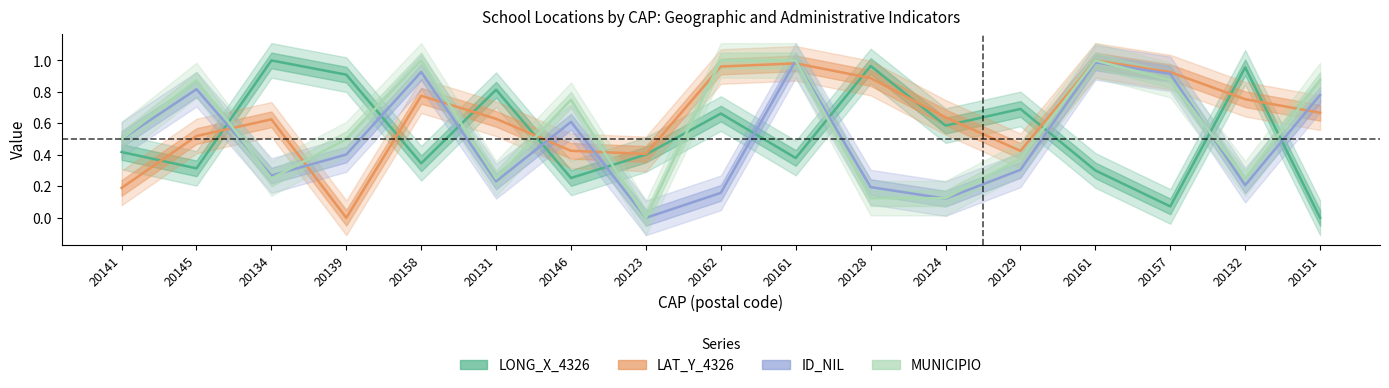

Does the chart display data point markers on the line(s)?

No